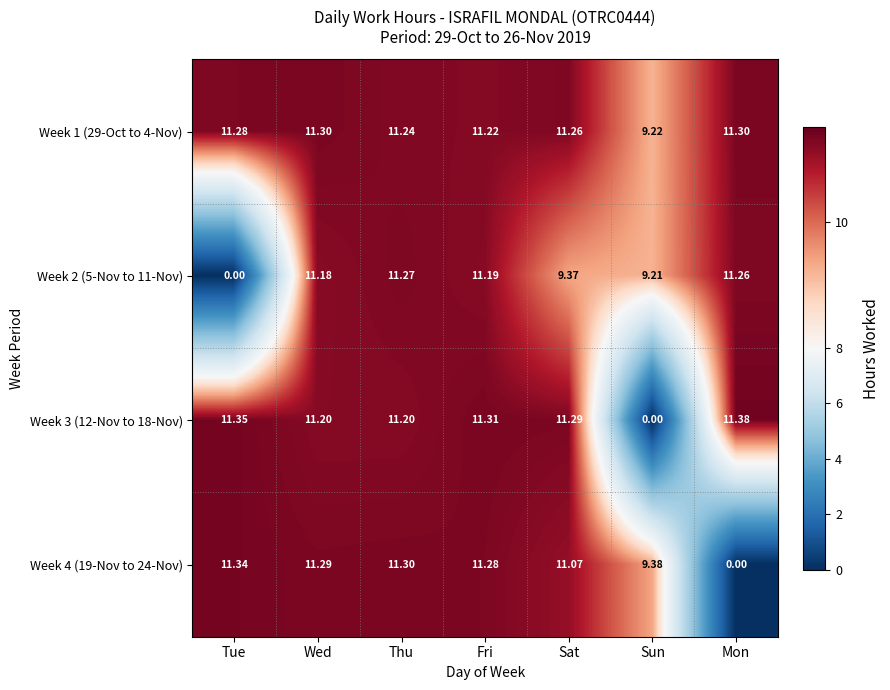

At how many categories does at least one series exceed 4?

7